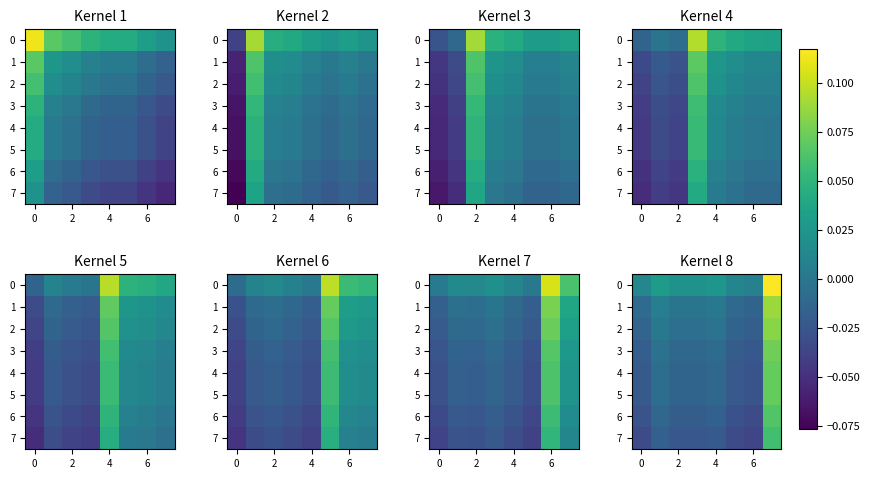

How many positive values does the 6 series have?

1